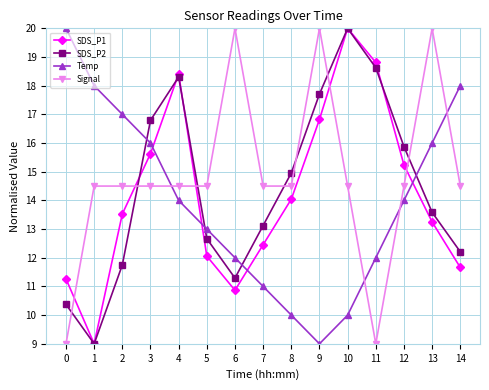

What is the maximum value for SDS_P1?

20.0